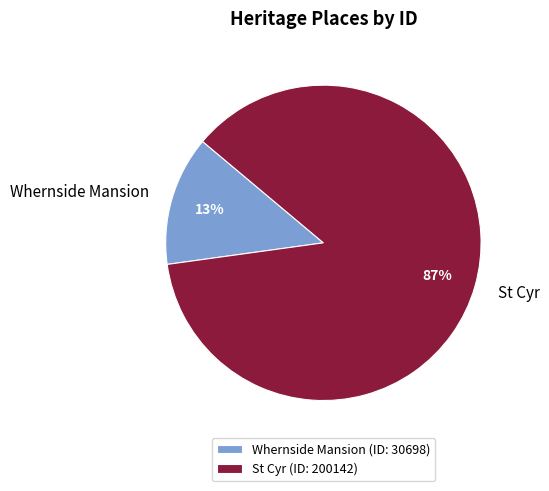

Which slice is the largest?

St Cyr